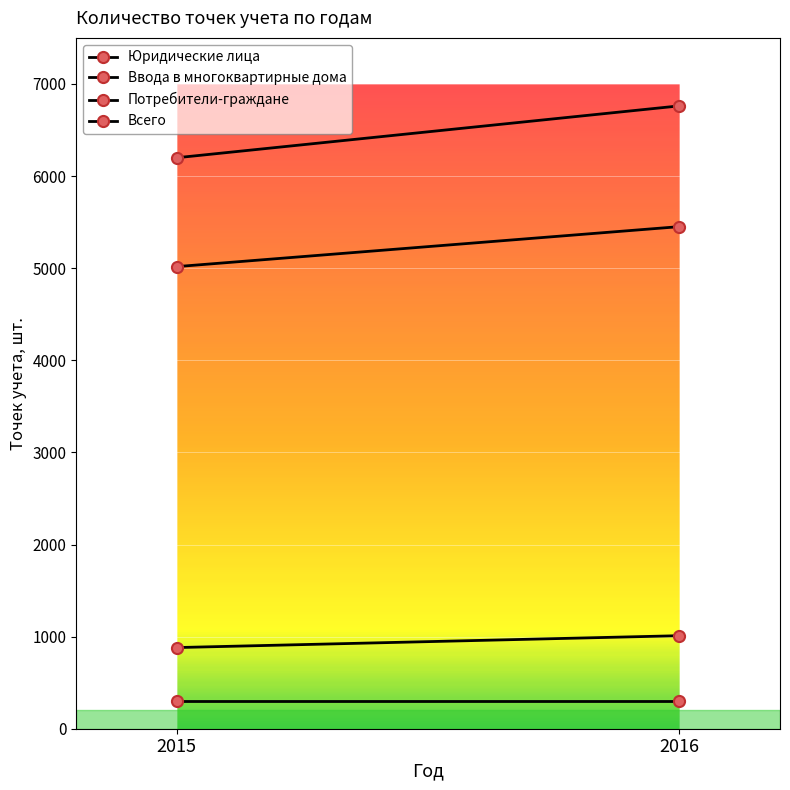

What is the maximum value for Ввода в многоквартирные дома?

301